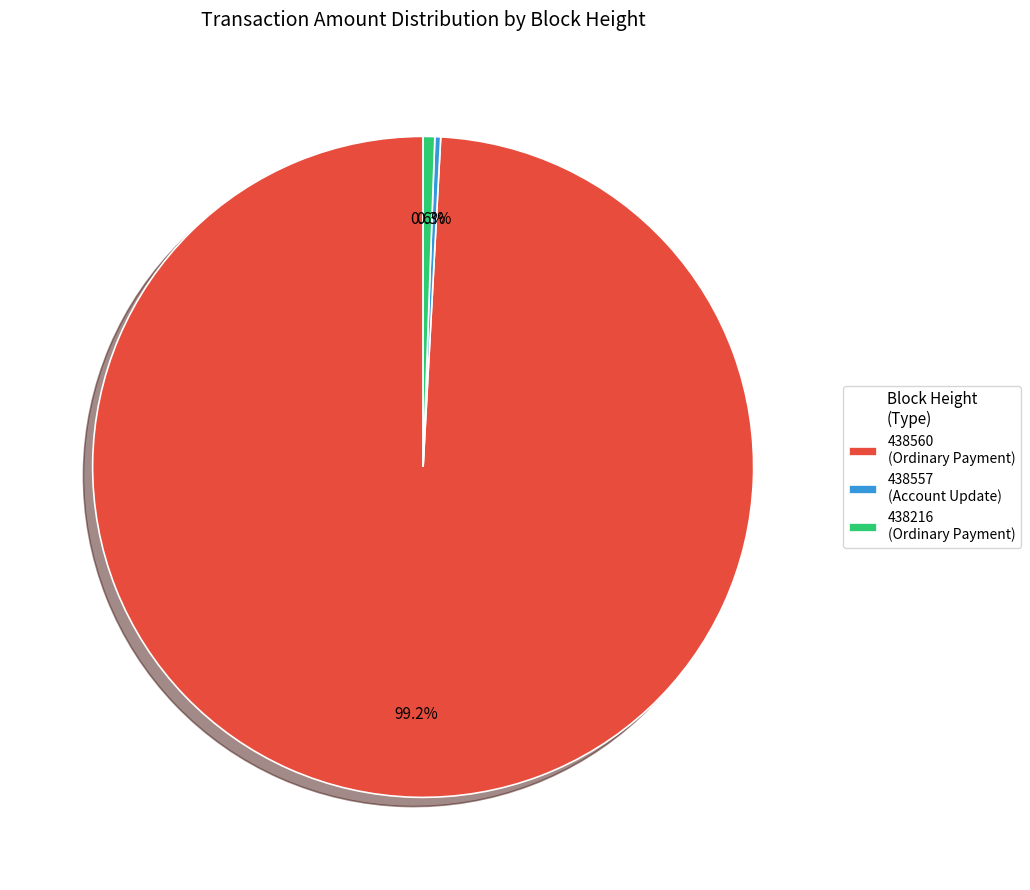

Which slice is the largest?

438560